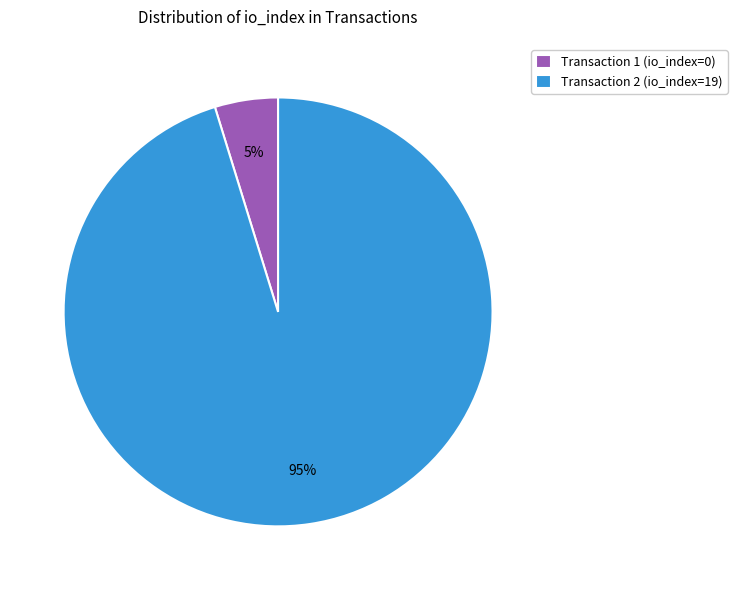

Which slice is the largest?

Transaction 2 (io_index=19)